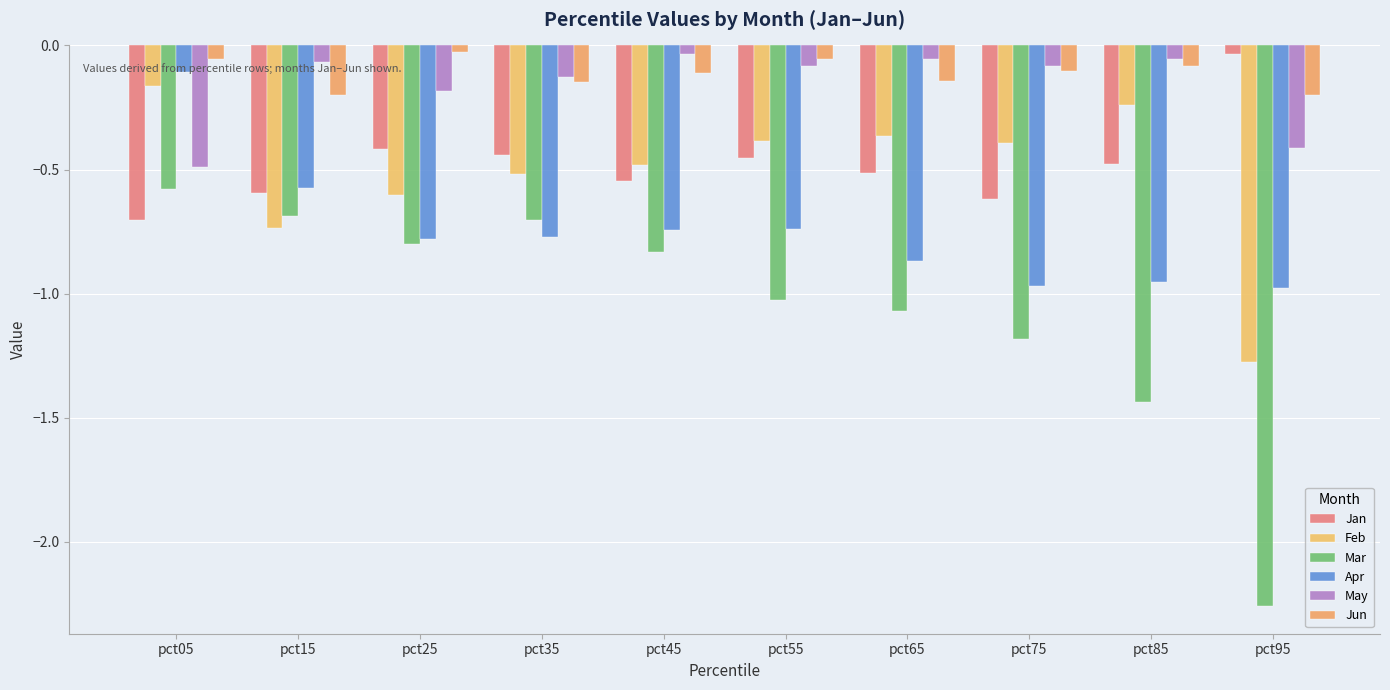

At which category is the sum across all series the highest?

pct05